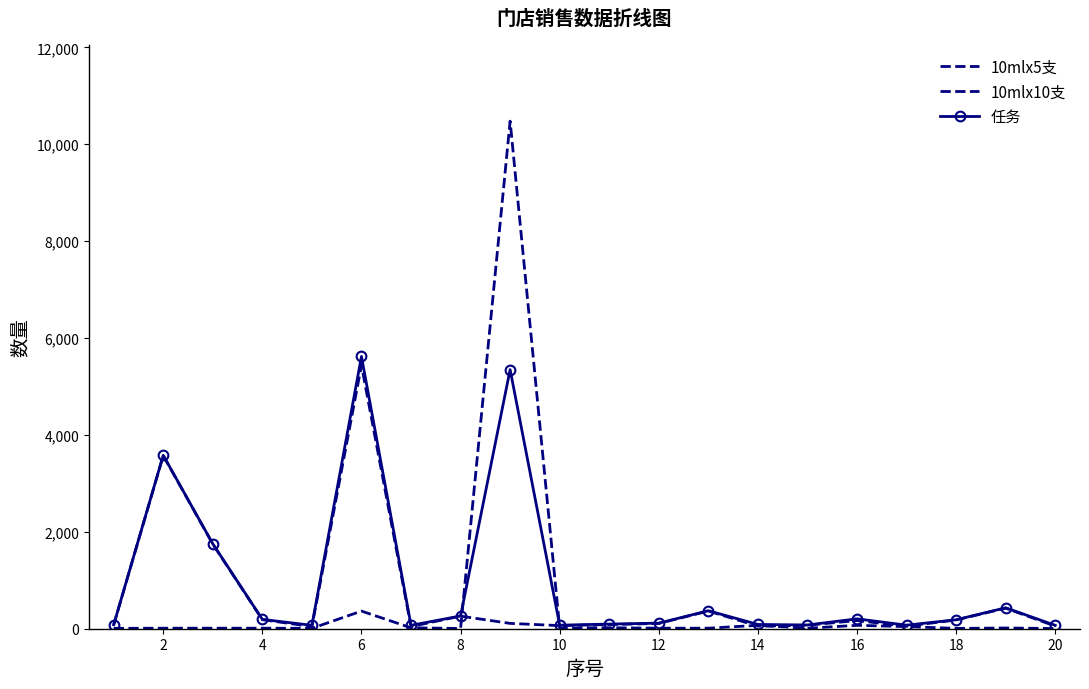

What is the value of the 10mlx5支 point at the 19th from the left?

18